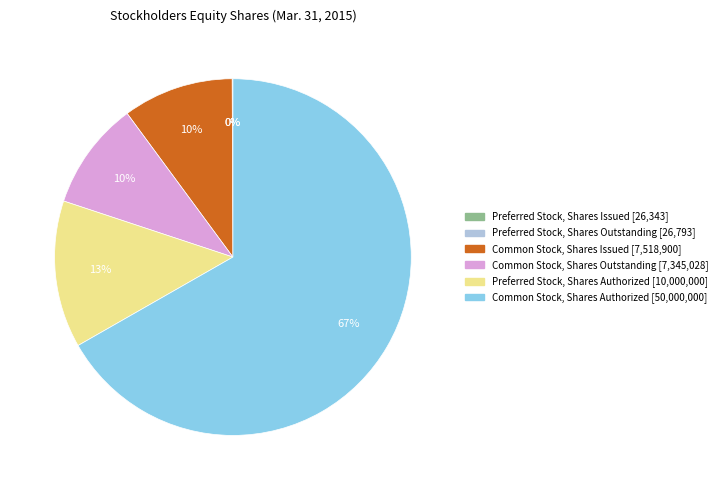

Do Common Stock, Shares Outstanding and Common Stock, Shares Issued together represent more than half of the pie?

No